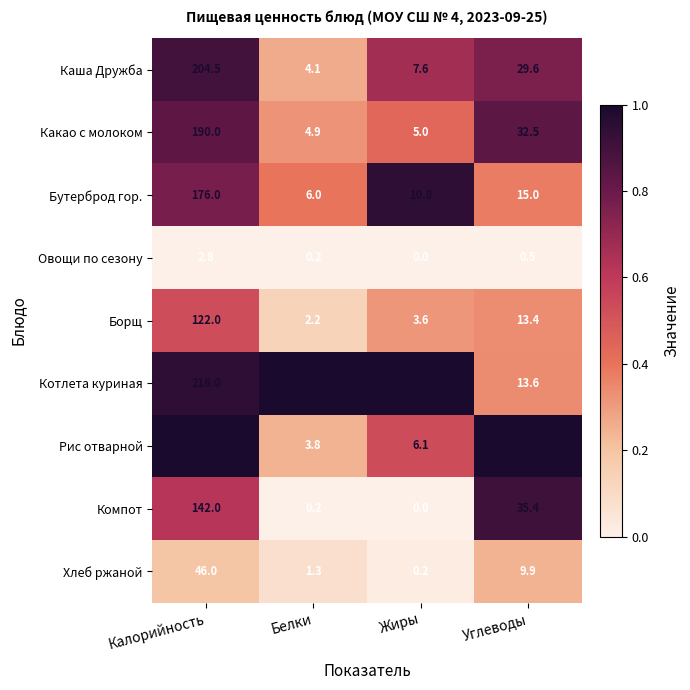

Which series has the widest spread of values?

Рис отварной